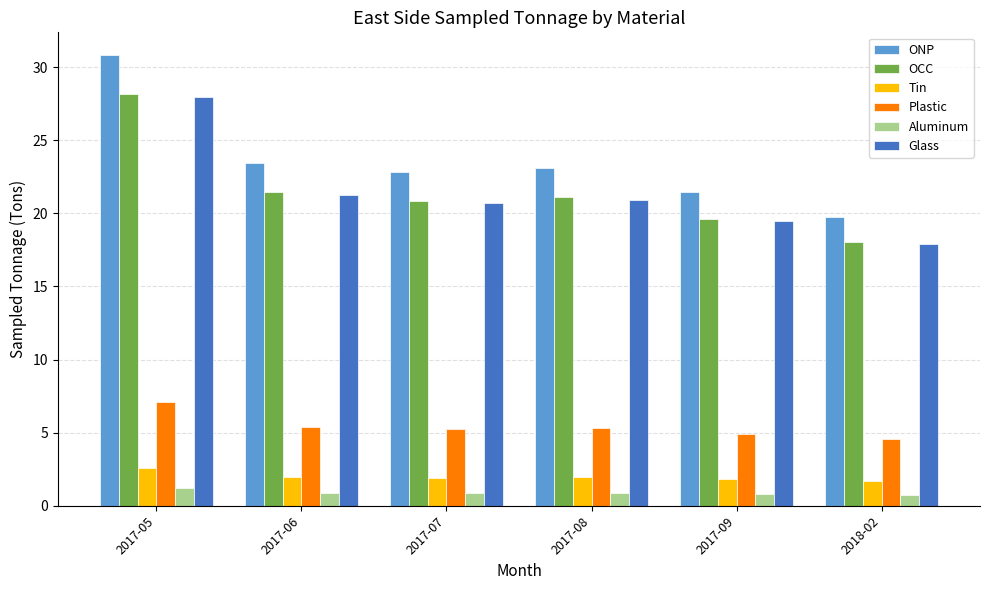

The ONP series shows 23.1 at 2017-08. True or false?

True